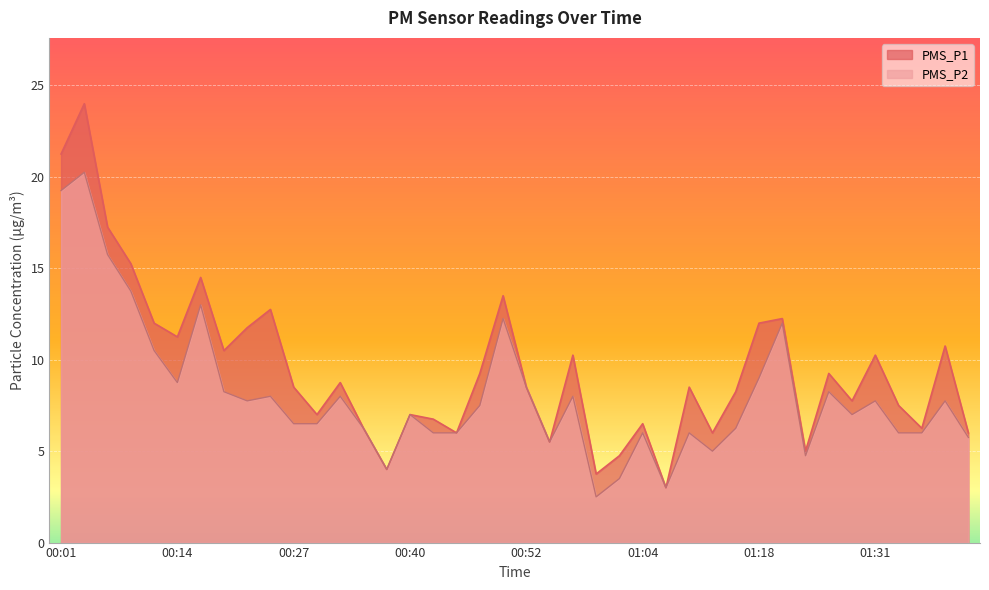

List the series in order of their overall mean, lowest first.

PMS_P2, PMS_P1